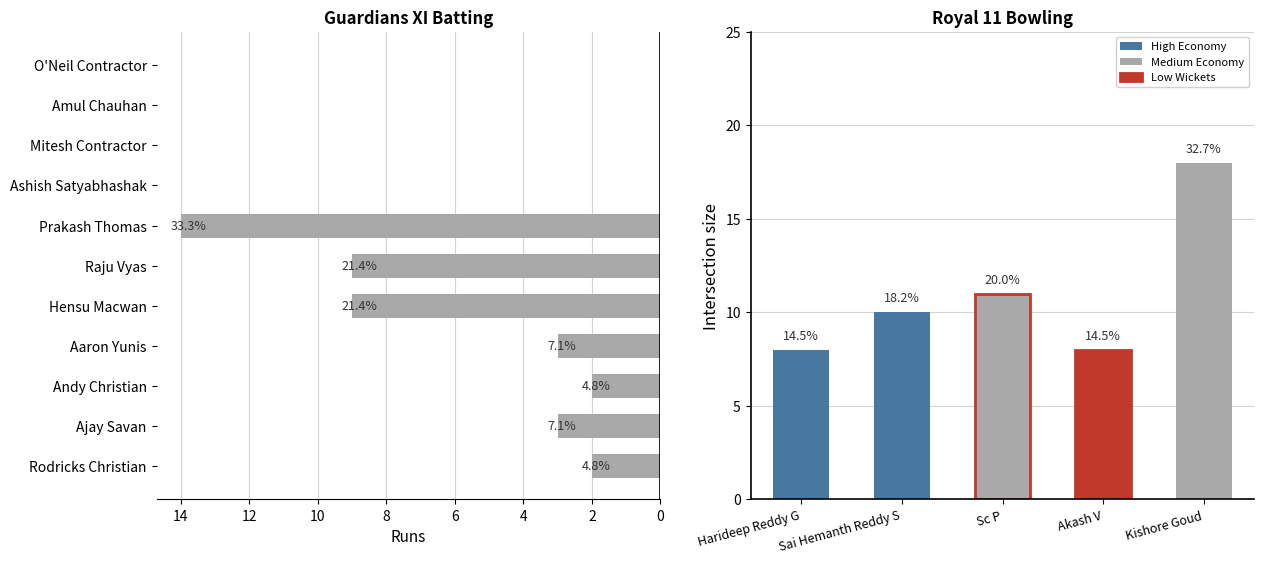

Reading left to right, extract all data points from this chart.

2	3	2	3	9	9	14	0	0	0	0